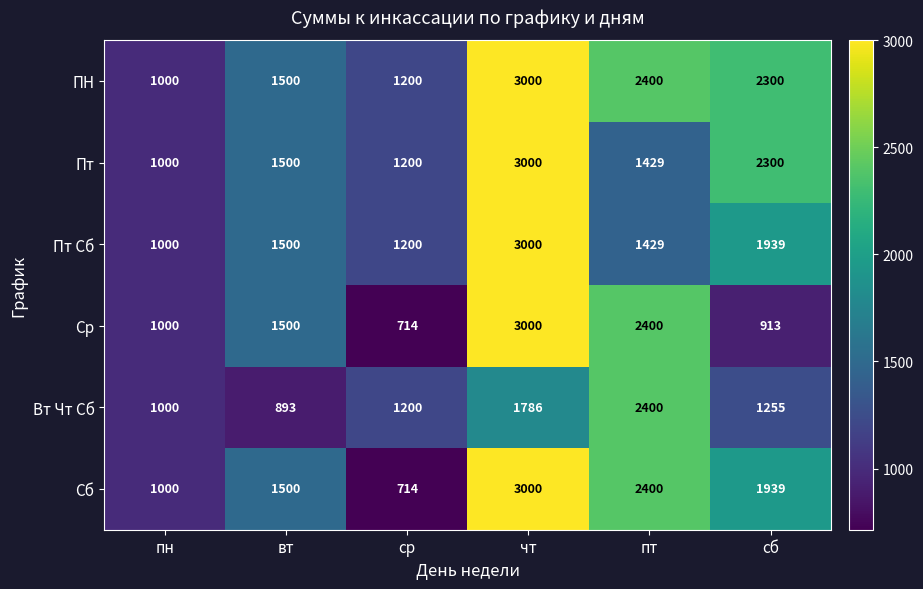

Rank the categories by Пт Сб value from highest to lowest.

чт, сб, вт, пт, ср, пн